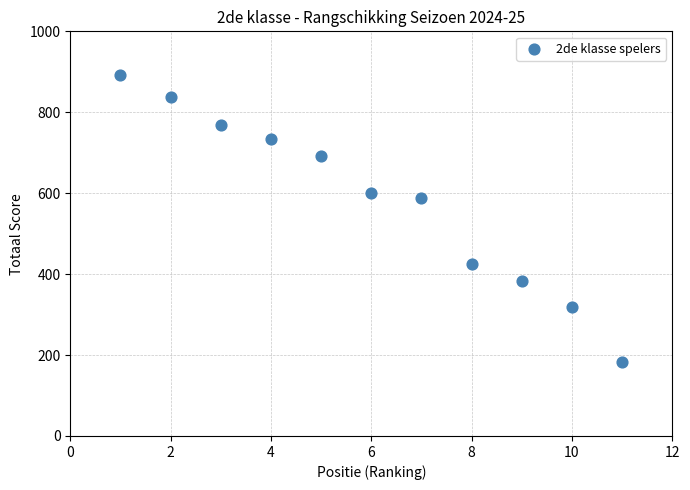

What Y value in the scatter plot is closest to 538?

587